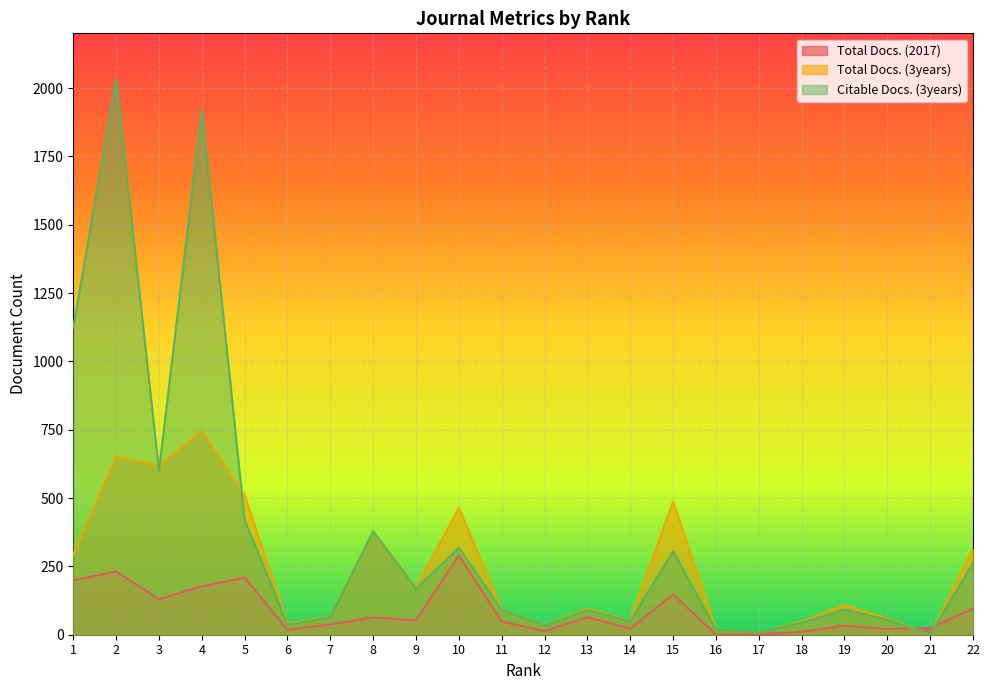

Which series ends up on top after the final intersection of Total Docs. (3years) and Citable Docs. (3years)?

Total Docs. (3years)